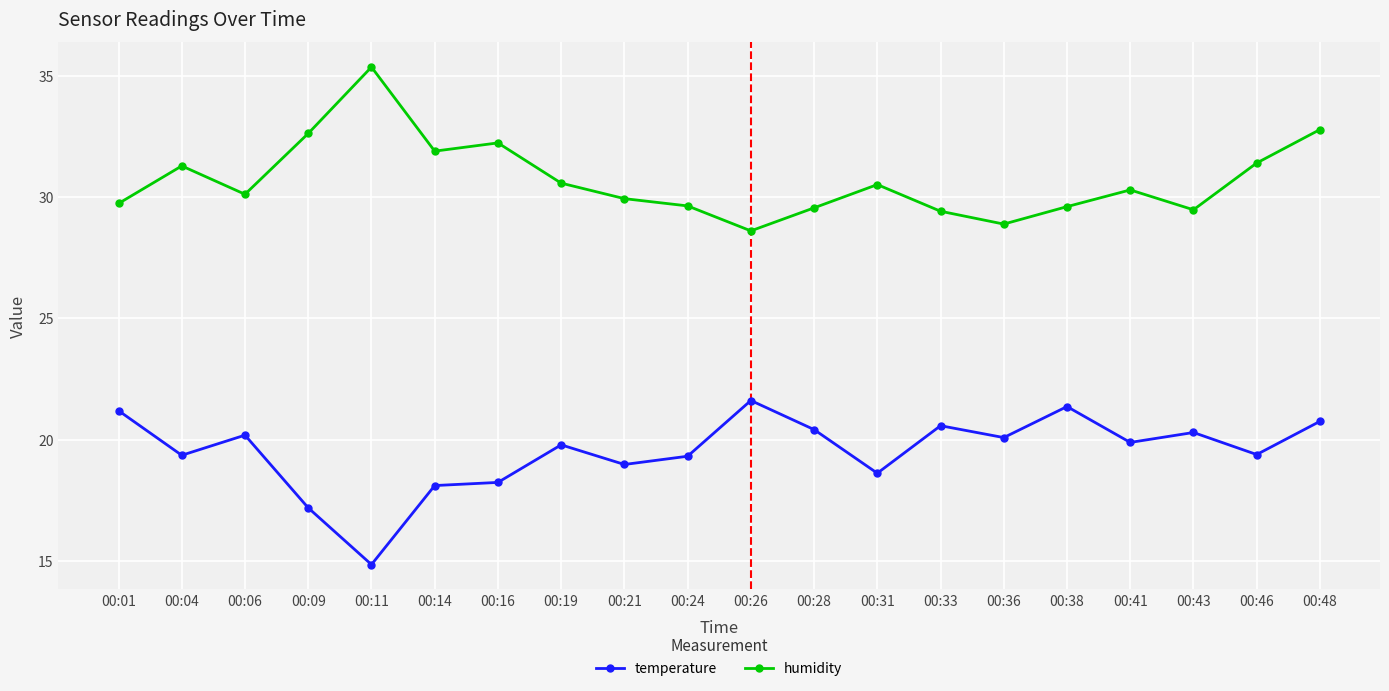

Where is the first local minimum for temperature?

00:04